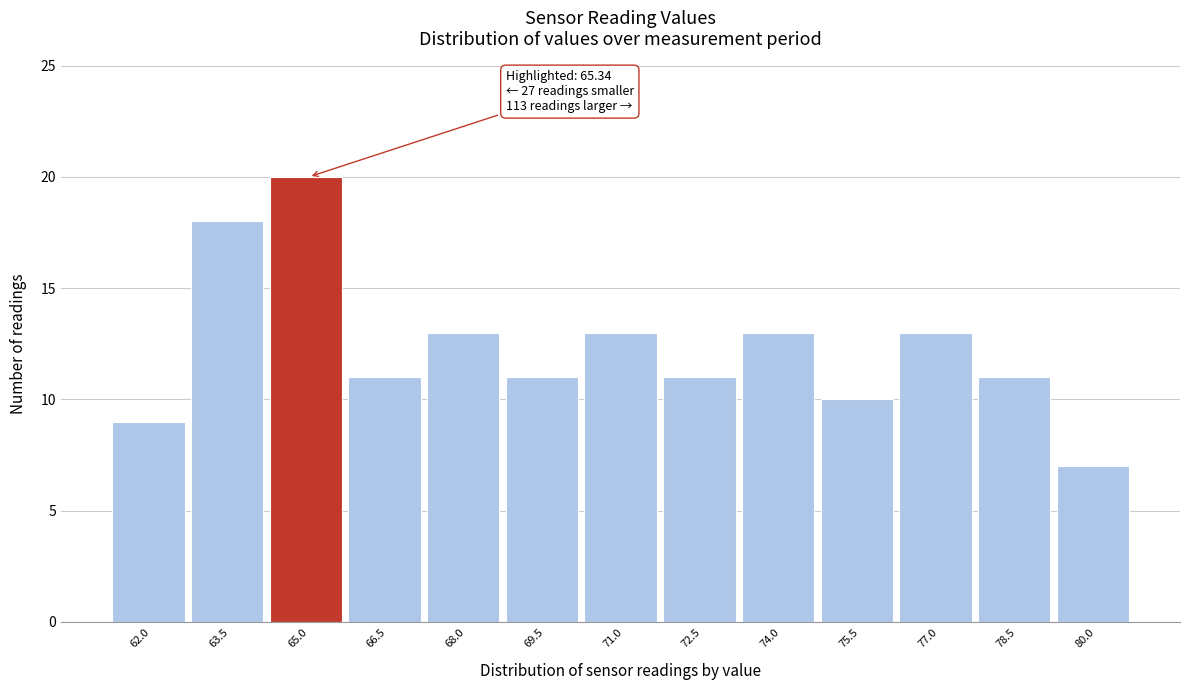

Reading right to left, extract all data points from this chart.

80.0=7	78.5=11	77.0=13	75.5=10	74.0=13	72.5=11	71.0=13	69.5=11	68.0=13	66.5=11	65.0=20	63.5=18	62.0=9